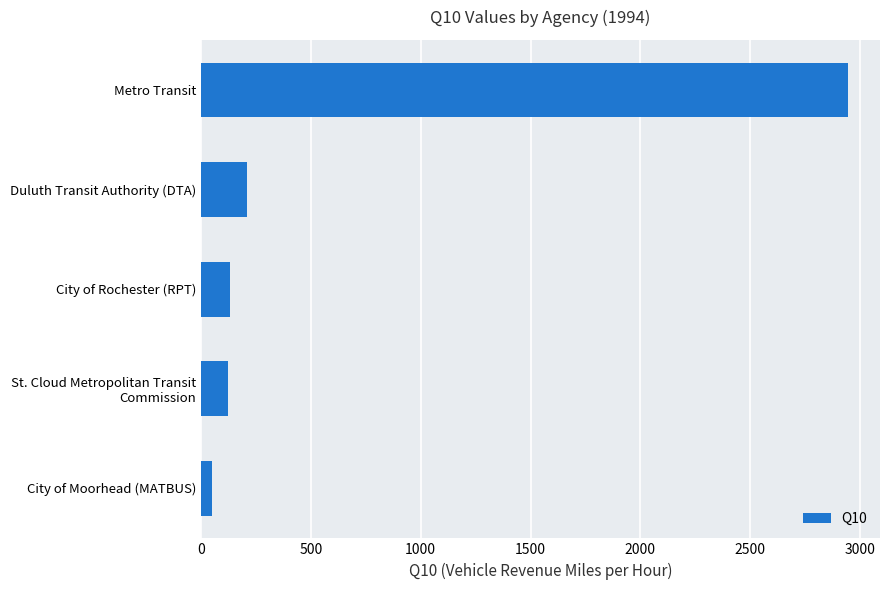

Which has a higher value, Metro Transit or City of Moorhead (MATBUS)?

Metro Transit